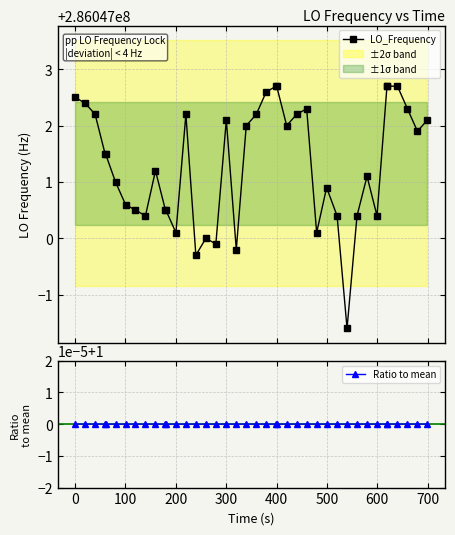

How many series are shown in this chart?

2